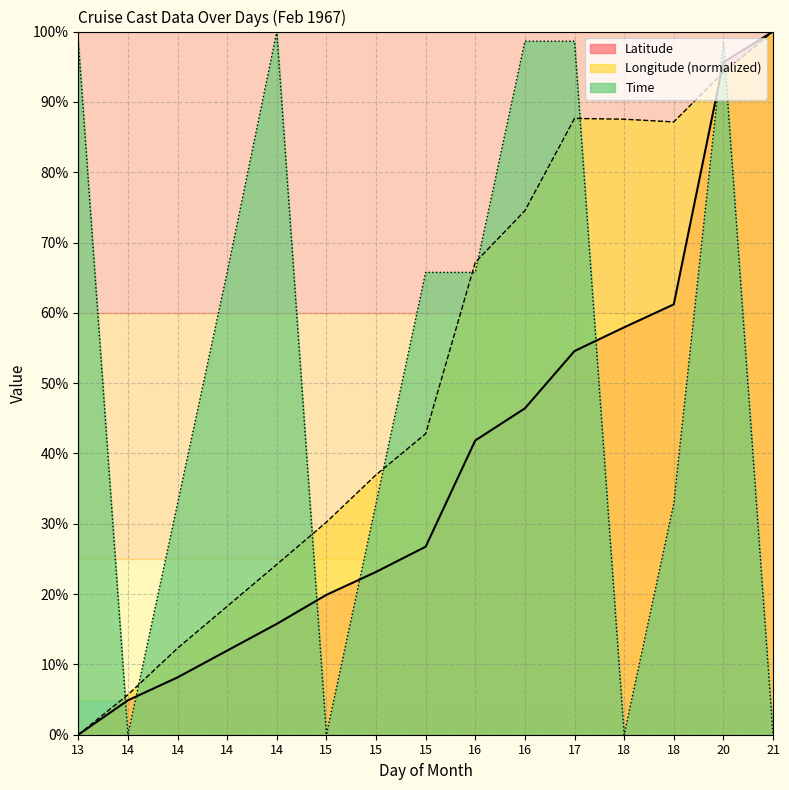

Which series changed the most between 14 and 18?

Time